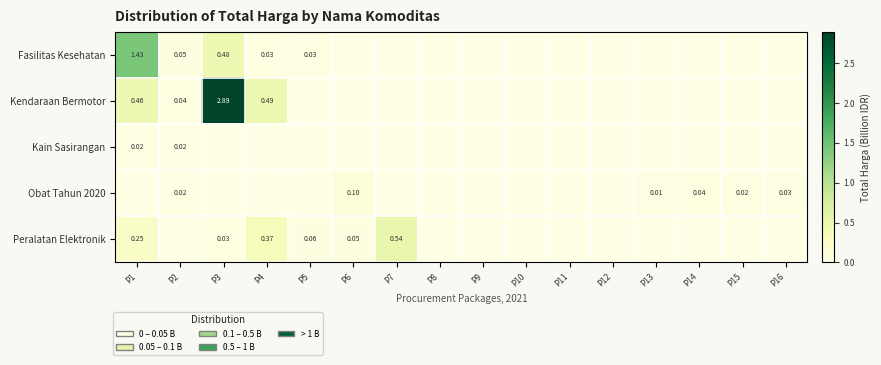

What is the sum of the Kendaraan Bermotor values at P1 and P12?

0.5